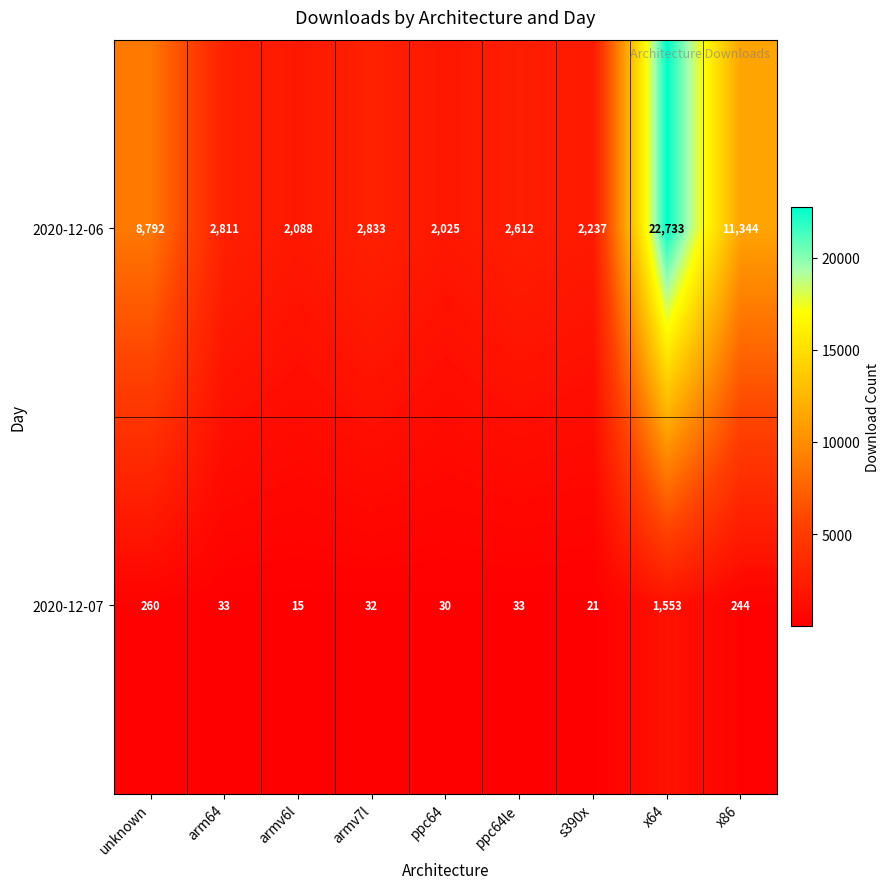

List the series in order of their overall mean, highest first.

2020-12-06, 2020-12-07